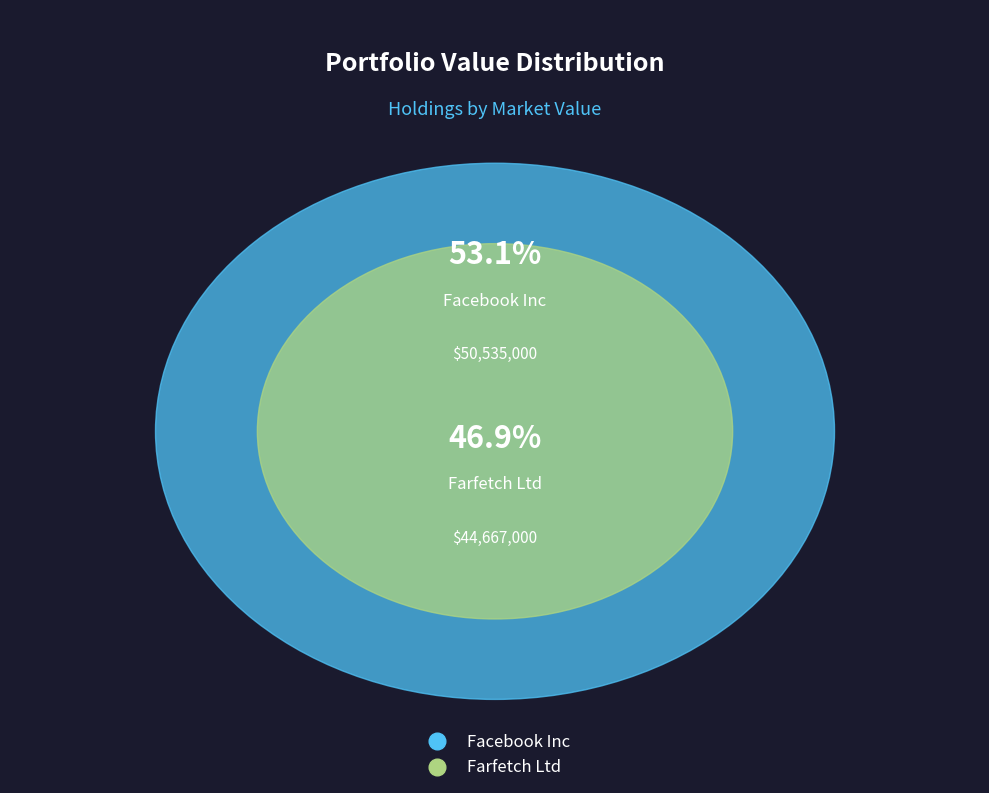

Rank the categories by value from lowest to highest.

Farfetch Ltd, Facebook Inc